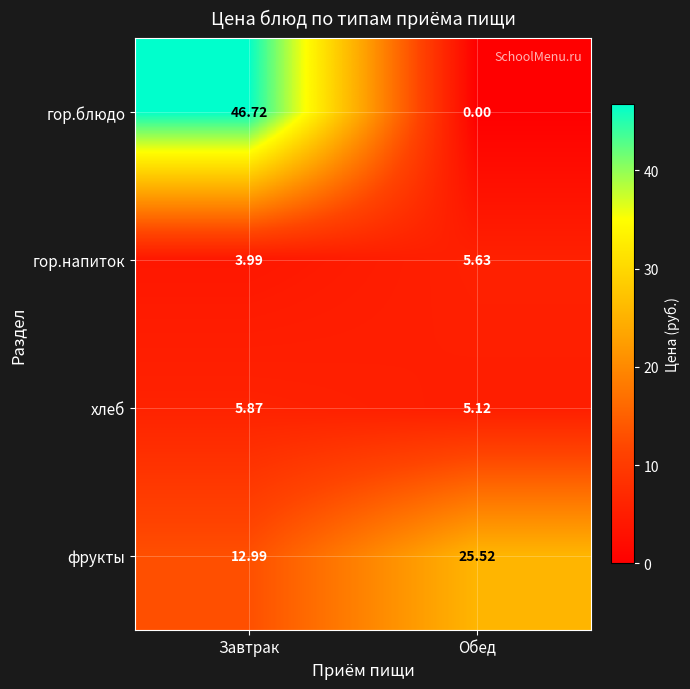

Which series changed the most between Завтрак and Обед?

гор.блюдо